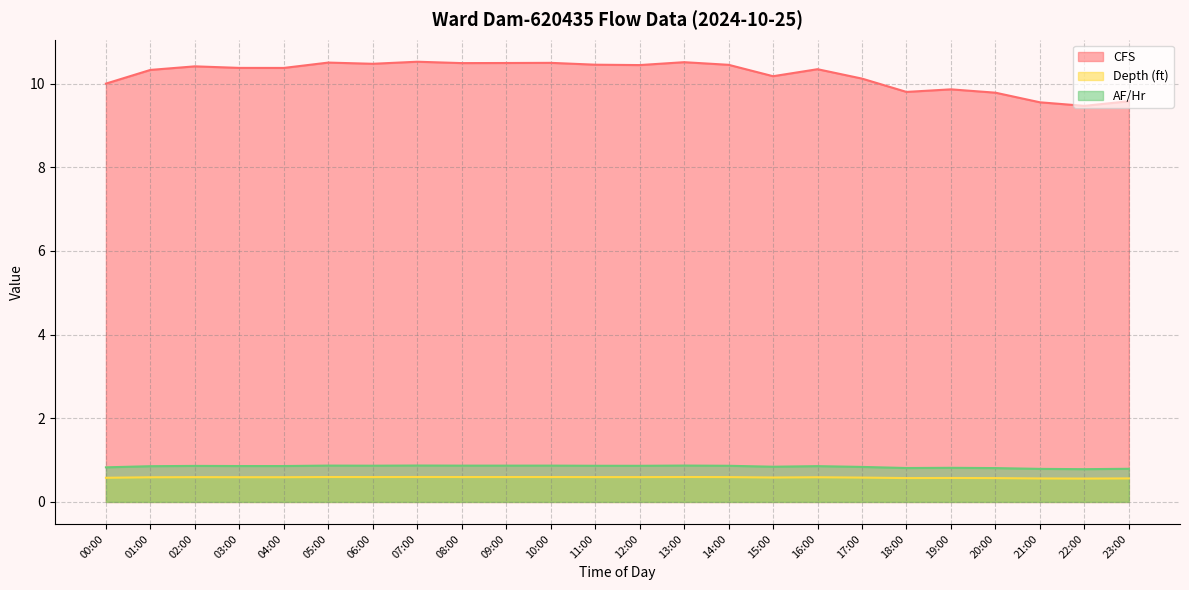

Is the value of AF/Hr at 20:00 greater than the value of CFS at 01:00?

No